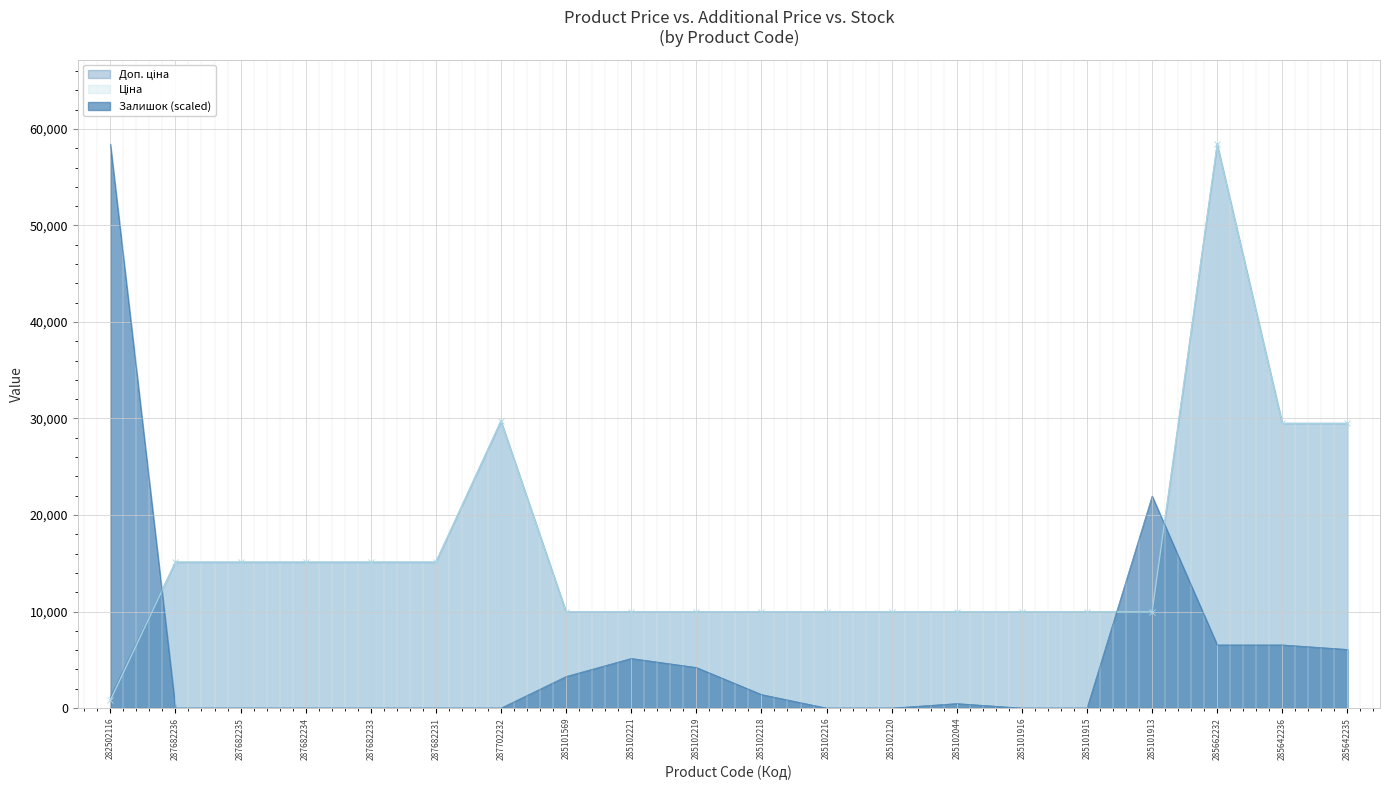

Reading left to right, list all the values displayed in this chart.

Ціна: 282502116=818.5	287682236=15120.0	287682235=15120.0	287682234=15120.0	287682233=15120.0	287682231=15120.0	287702232=29747.2	285101569=9975.0	285102221=9975.0	285102219=9975.0	285102218=9975.0	285102216=9975.0	285102120=9975.0	285102044=9975.0	285101916=9975.0	285101915=9975.0	285101913=9975.0	285662232=58426.5	285642236=29491.5	285642235=29491.5
Доп. ціна: 282502116=1109.2	287682236=15120.0	287682235=15120.0	287682234=15120.0	287682233=15120.0	287682231=15120.0	287702232=29747.2	285101569=9975.0	285102221=9975.0	285102219=9975.0	285102218=9975.0	285102216=9975.0	285102120=9975.0	285102044=9975.0	285101916=9975.0	285101915=9975.0	285101913=9975.0	285662232=58426.5	285642236=29491.5	285642235=29491.5
Залишок: 282502116=58426.5	287682236=0.0	287682235=0.0	287682234=0.0	287682233=0.0	287682231=0.0	287702232=0.0	285101569=3271.9	285102221=5141.5	285102219=4206.7	285102218=1402.2	285102216=0.0	285102120=0.0	285102044=467.4	285101916=0.0	285101915=0.0	285101913=21968.4	285662232=6543.8	285642236=6543.8	285642235=6076.4